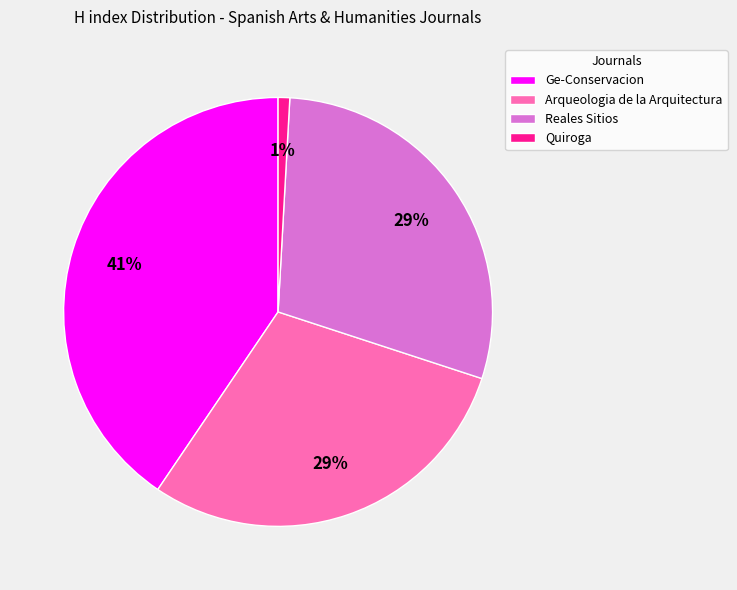

Is it true that Arqueologia de la Arquitectura is 15% of the pie?

False